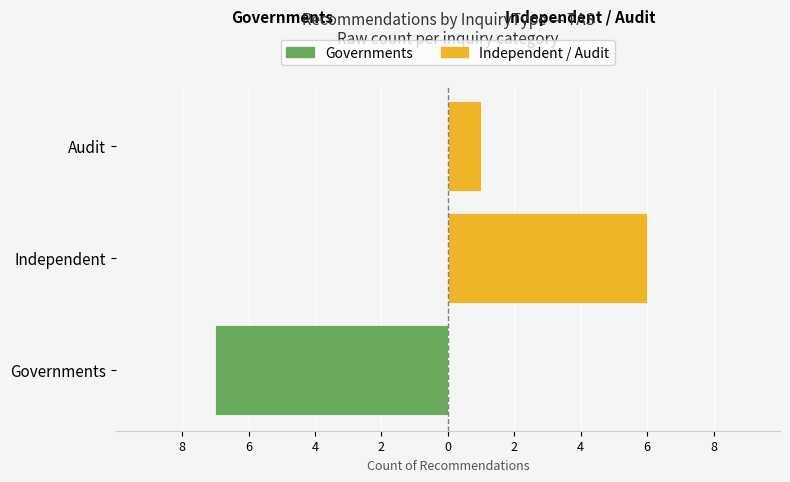

What is the total value across all series at Independent?

6